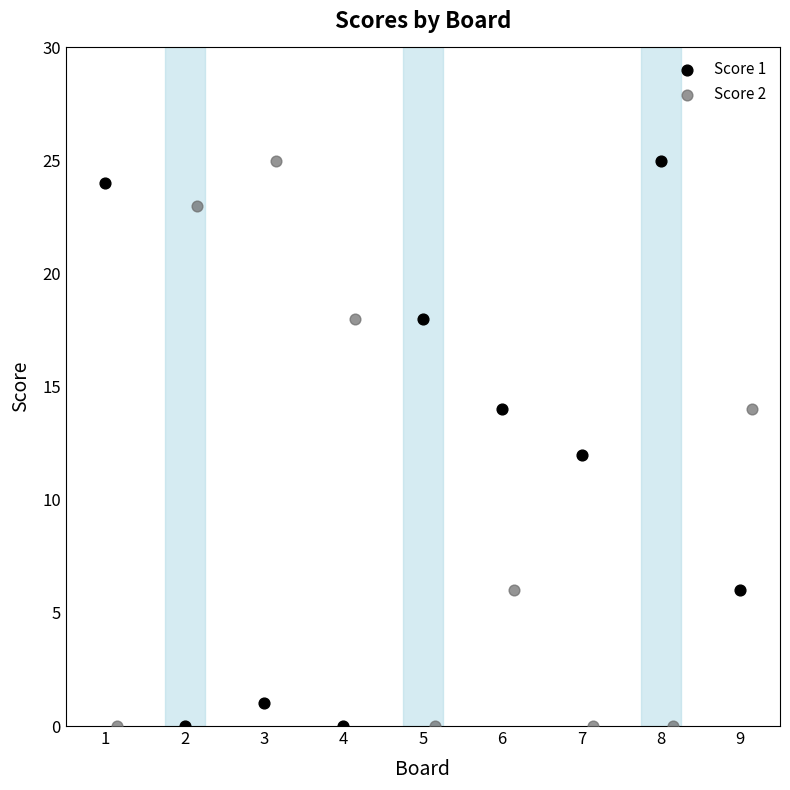

What are all the series names shown in the legend?

Score 1, Score 2